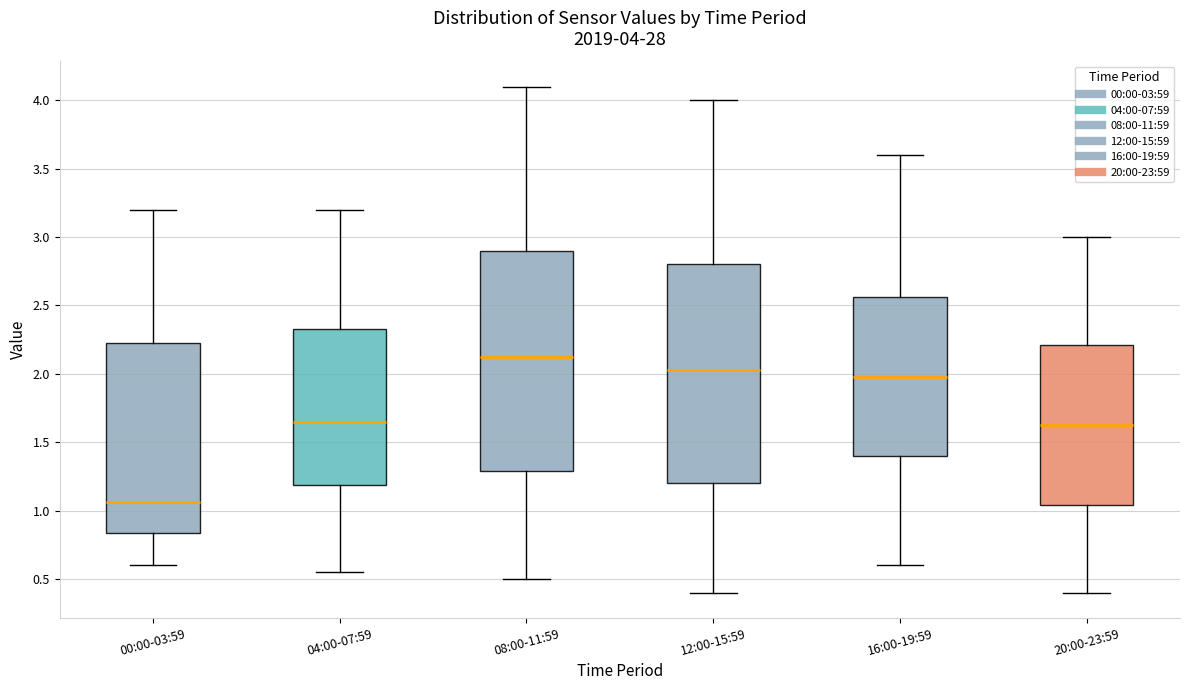

Which box's median line is the lowest?

00:00-03:59